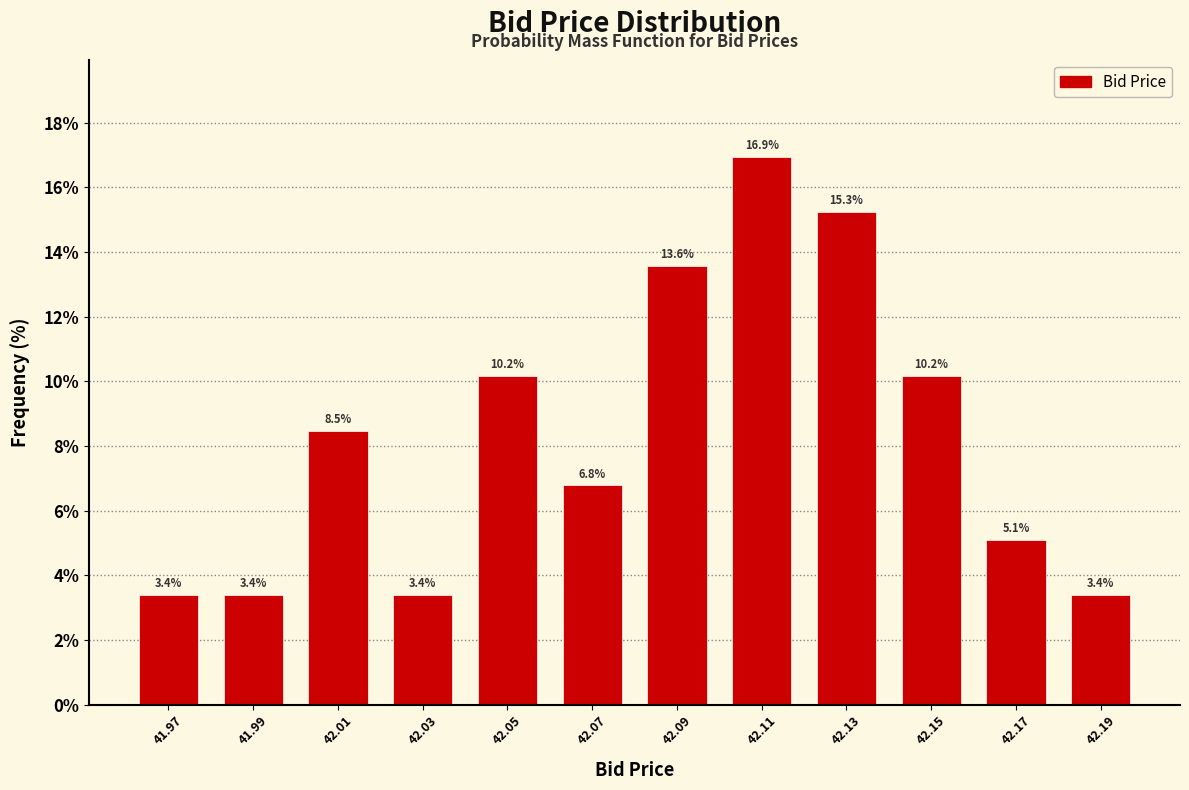

Reading left to right, list every bar in this chart as the range it spans on the x-axis followed by its height.

41.96 to 41.98: 3.4
41.98 to 42.00: 3.4
42.00 to 42.02: 8.5
42.02 to 42.04: 3.4
42.04 to 42.06: 10.2
42.06 to 42.08: 6.8
42.08 to 42.10: 13.6
42.10 to 42.12: 16.9
42.12 to 42.14: 15.3
42.14 to 42.16: 10.2
42.16 to 42.18: 5.1
42.18 to 42.20: 3.4